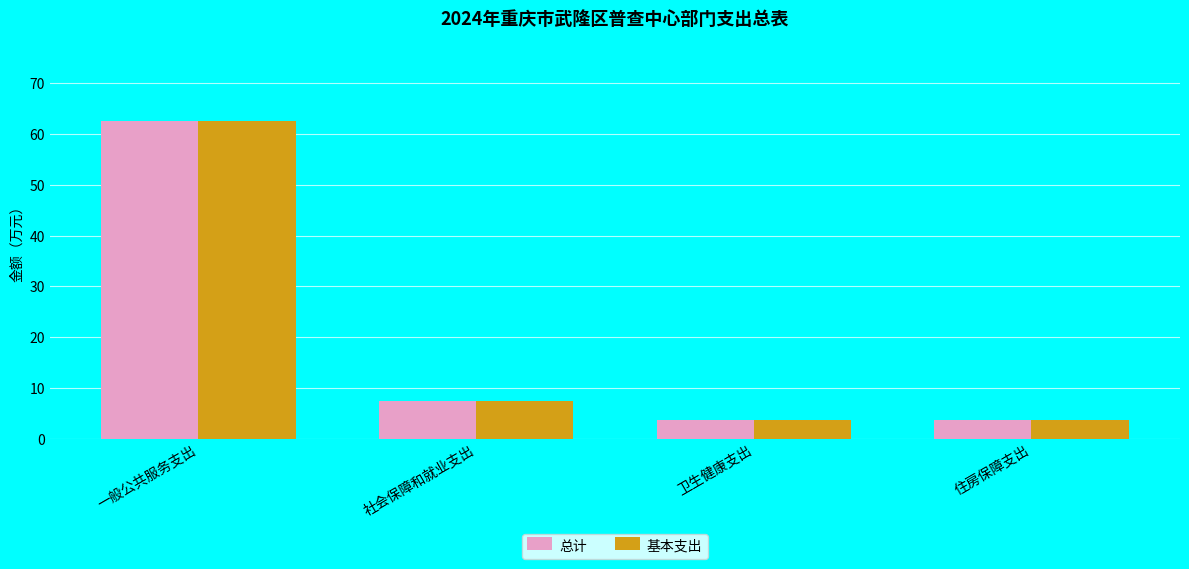

What is the label of the 2nd bar from the left?

社会保障和就业支出